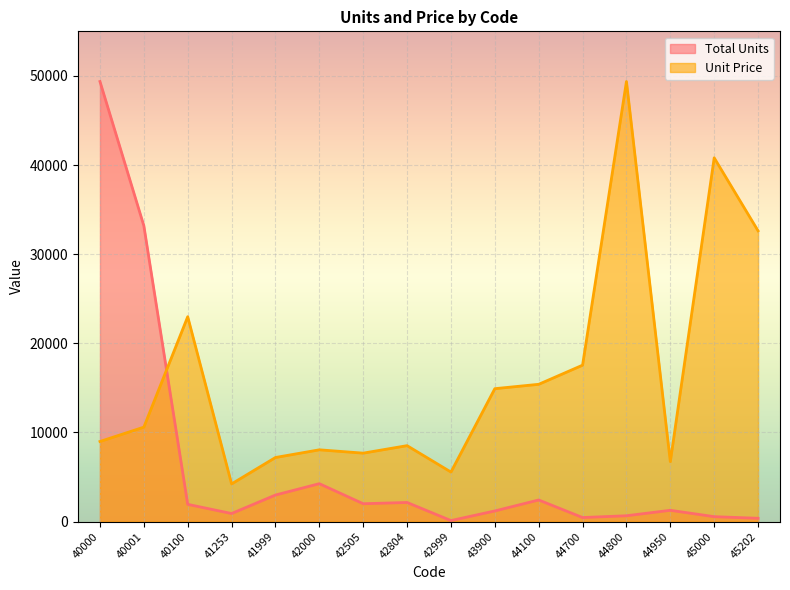

Rank the series by their maximum value, from lowest to highest.

Total Units, Unit Price